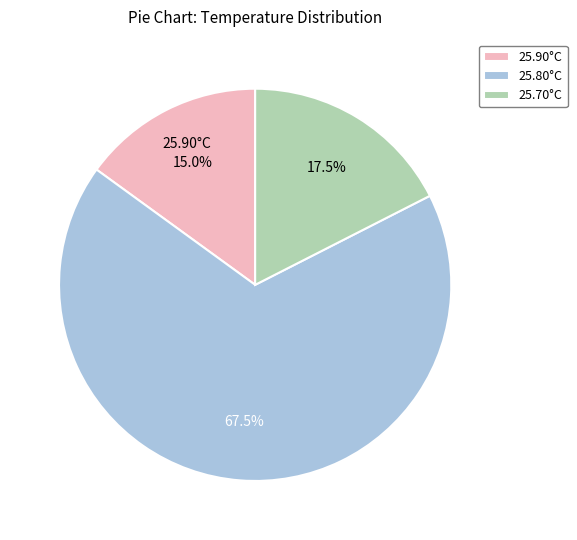

Is there any slice that represents more than half of the pie?

Yes